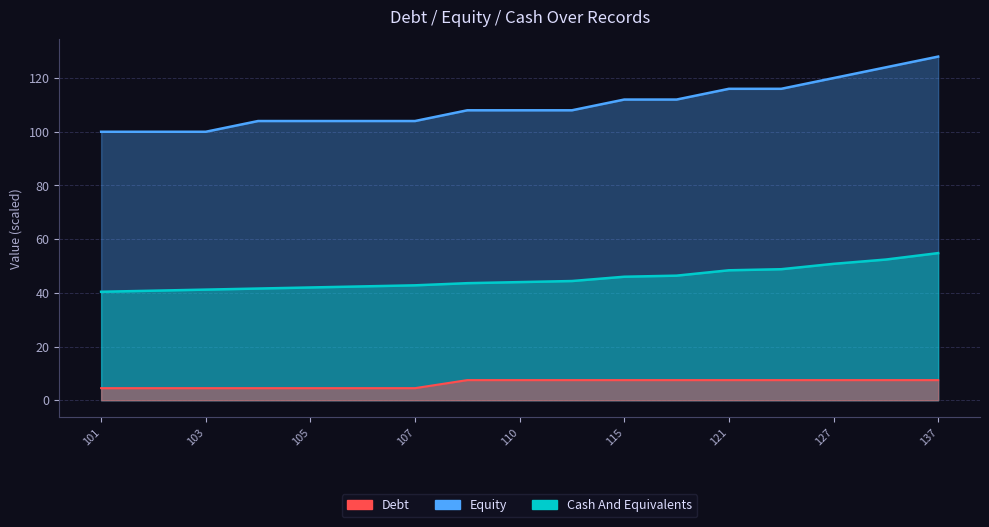

Reading right to left, list all the values displayed in this chart.

Debt: 137=7.5	131=7.5	127=7.5	122=7.5	121=7.5	116=7.5	115=7.5	111=7.5	110=7.5	109=7.5	107=4.5	106=4.5	105=4.5	104=4.5	103=4.5	102=4.5	101=4.5
Equity: 137=128.0	131=124.0	127=120.0	122=116.0	121=116.0	116=112.0	115=112.0	111=108.0	110=108.0	109=108.0	107=104.0	106=104.0	105=104.0	104=104.0	103=100.0	102=100.0	101=100.0
Cash And Equivalents: 137=54.8	131=52.4	127=50.8	122=48.8	121=48.4	116=46.4	115=46.0	111=44.4	110=44.0	109=43.6	107=42.8	106=42.4	105=42.0	104=41.6	103=41.2	102=40.8	101=40.4